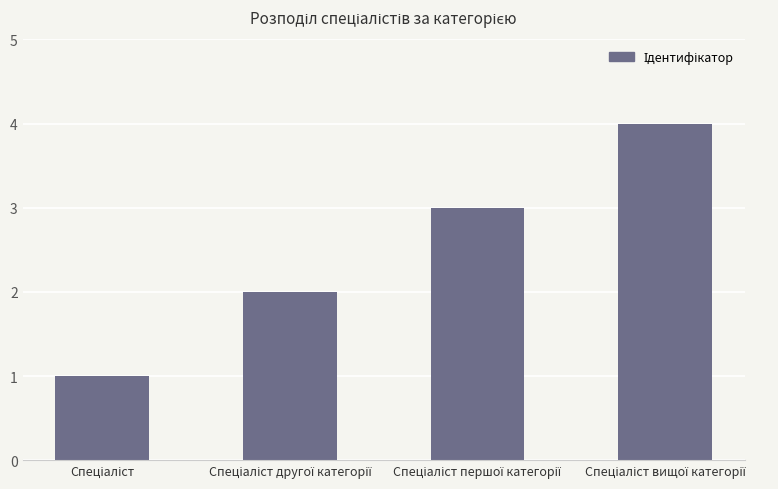

What is the maximum value shown in the chart?

4